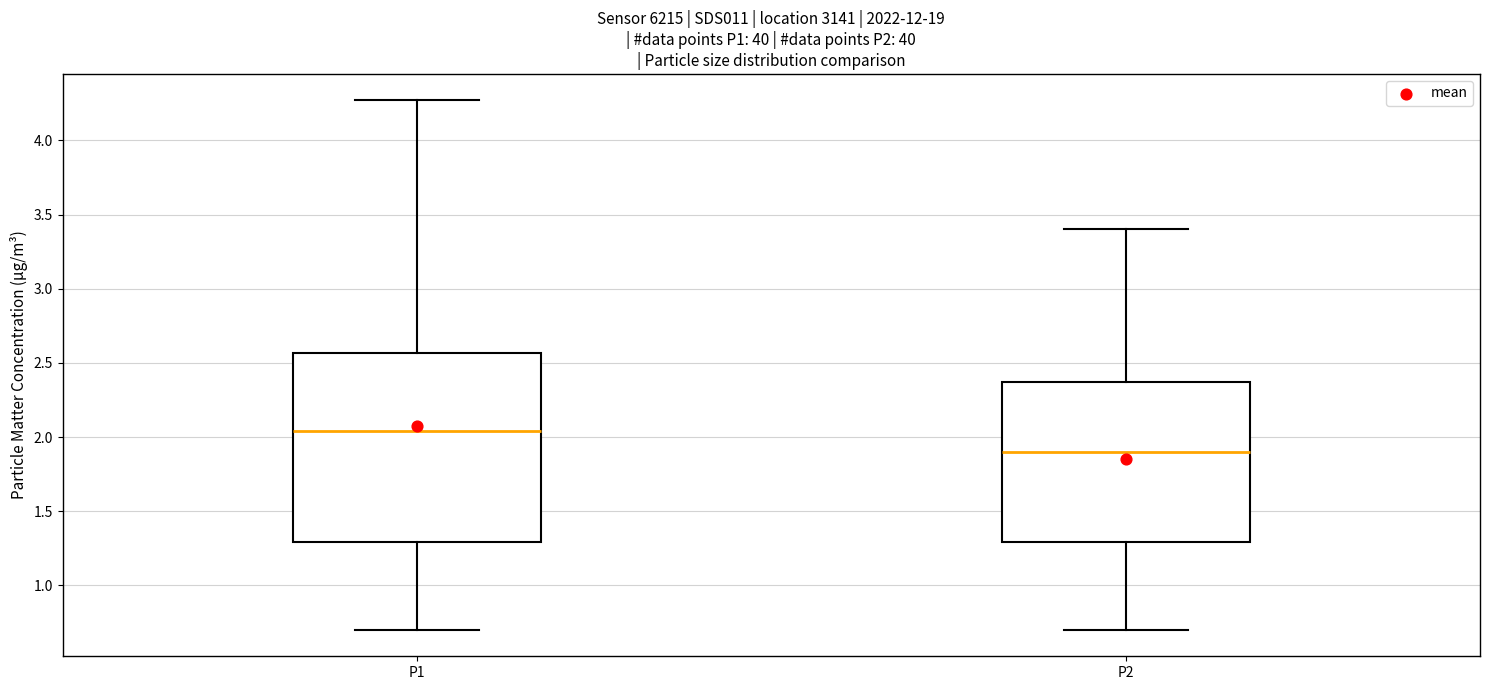

Which box is the tallest, from its lower edge to its upper edge?

P1